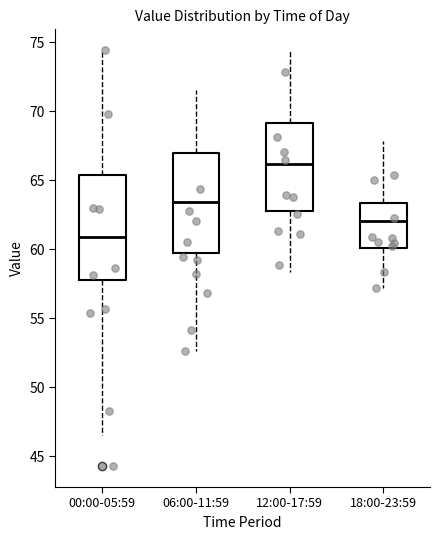

Which box has the highest median line?

12:00-17:59